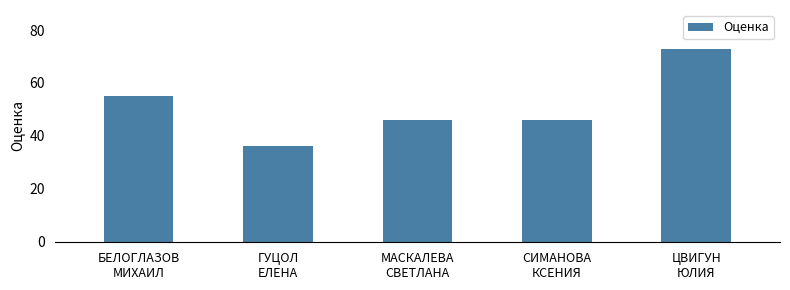

Between МАСКАЛЕВА
СВЕТЛАНА and ЦВИГУН
ЮЛИЯ, which is larger?

ЦВИГУН
ЮЛИЯ